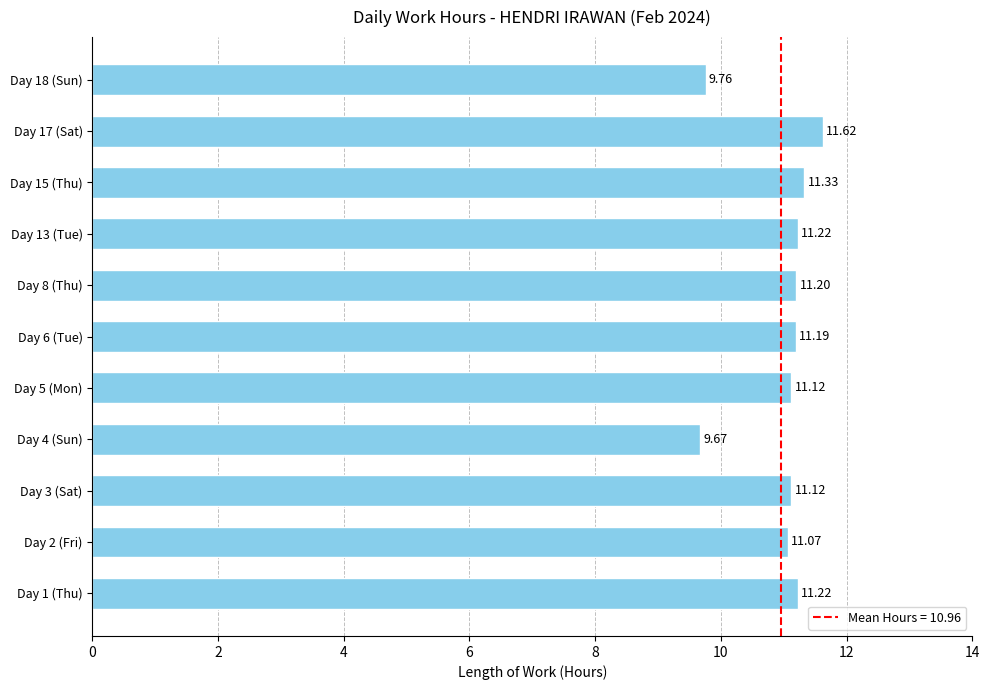

What is the difference between the maximum and second lowest values?

1.9